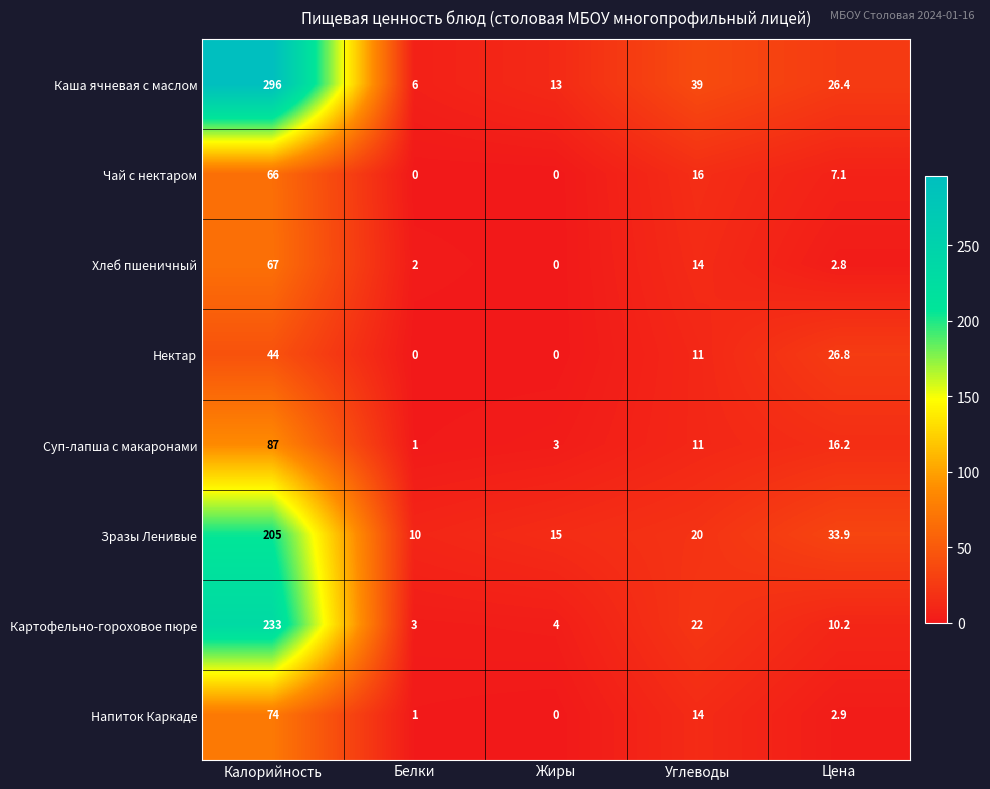

What is the maximum value shown in the chart?

296.0